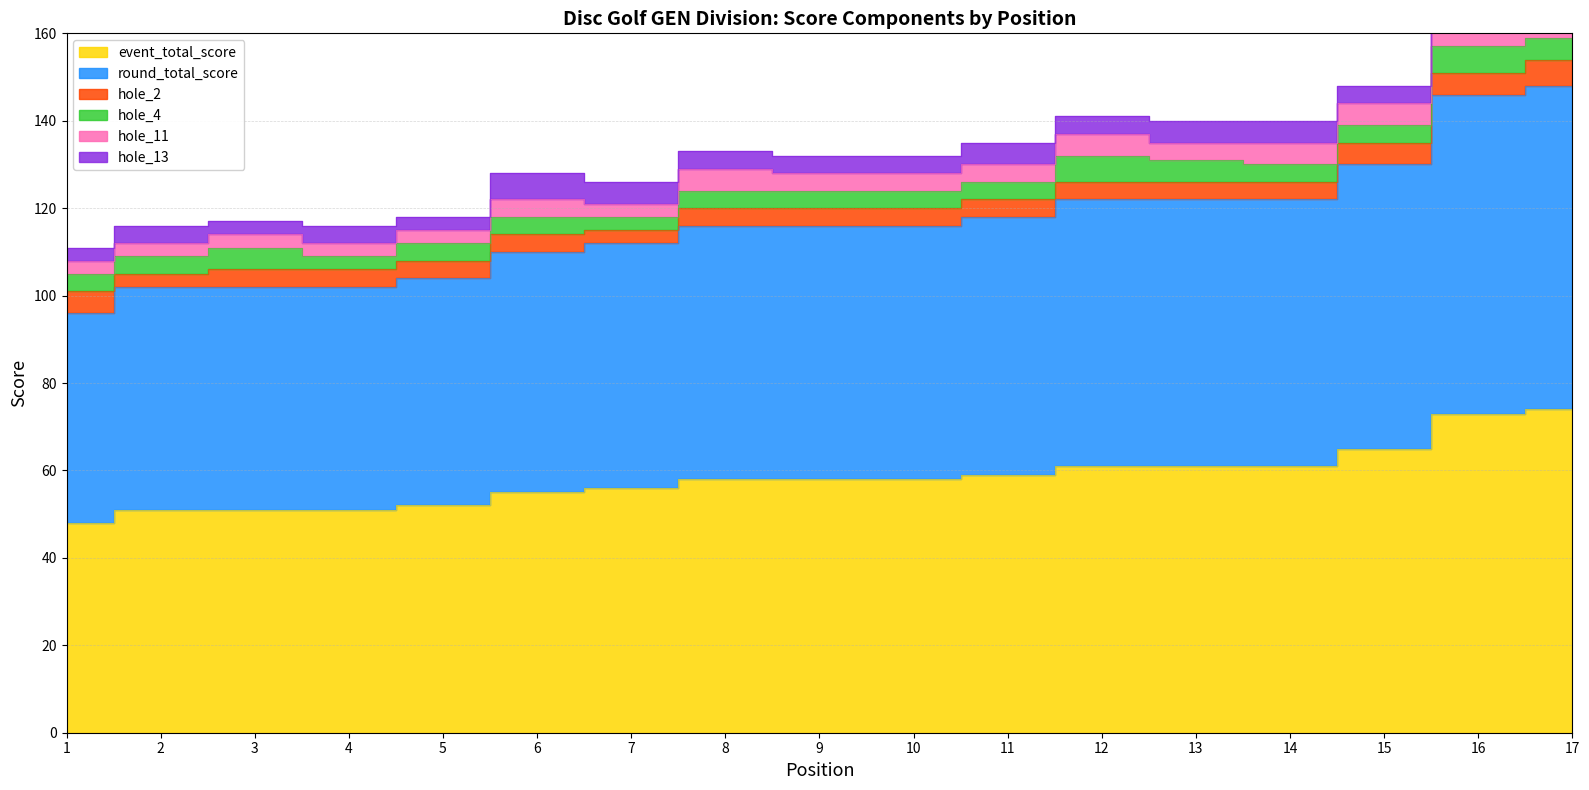

After their last crossing, which series has the higher values: hole_13 or hole_2?

hole_2